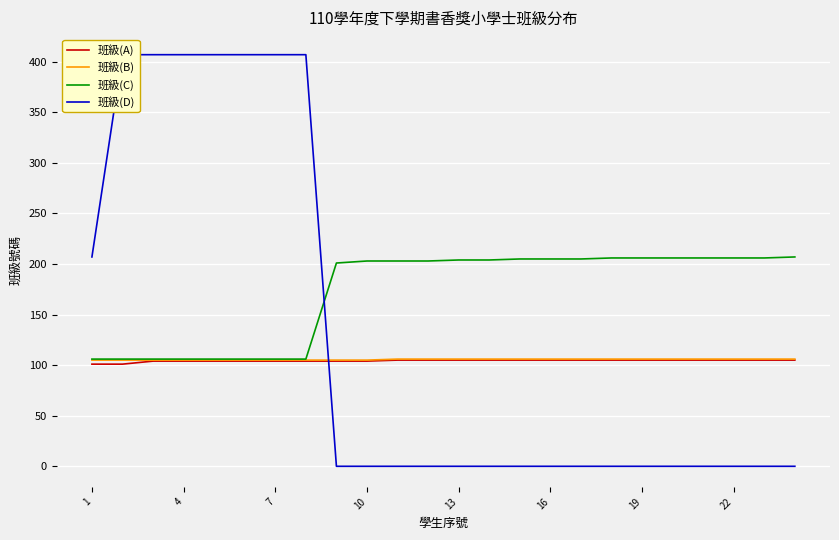

The 班級(C) series shows 206 at 19. True or false?

True